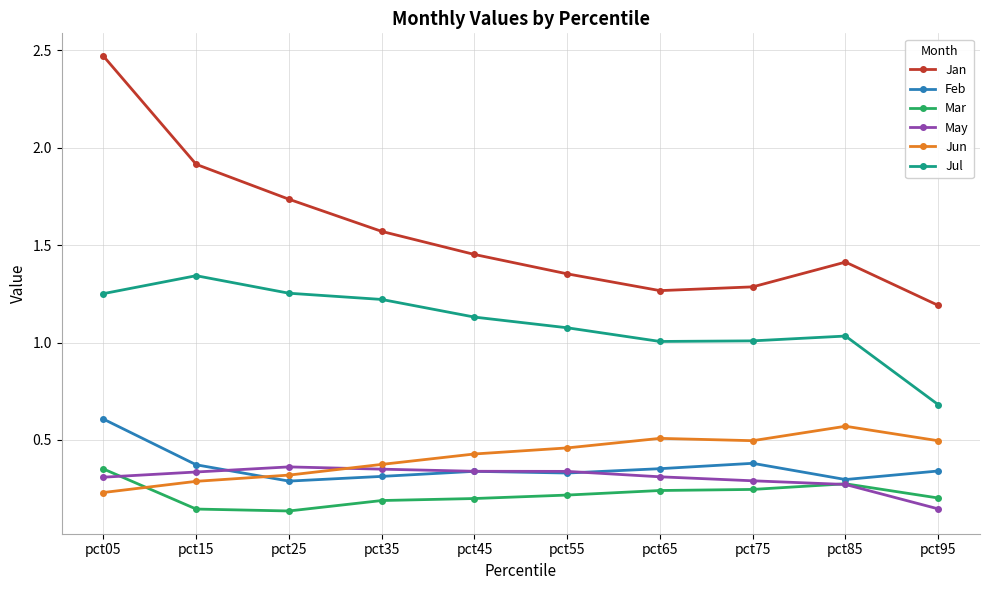

Is the value of Feb at pct15 greater than the value of May at pct95?

Yes